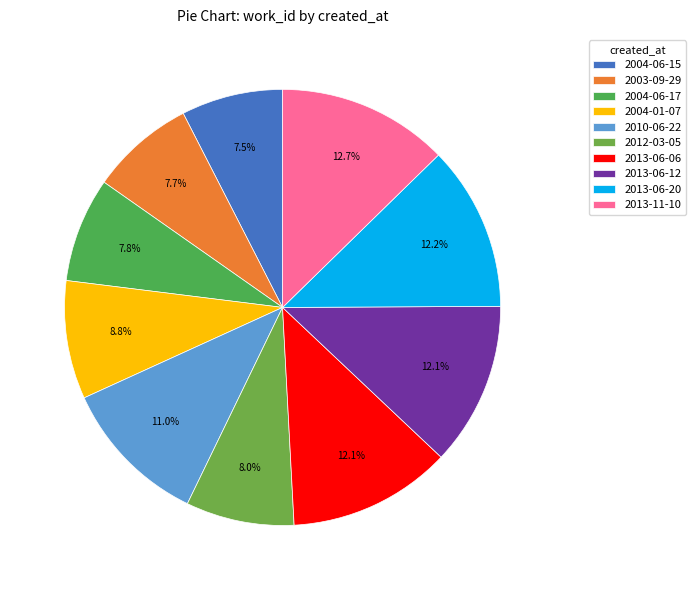

Which category has the biggest portion of the pie?

2013-11-10